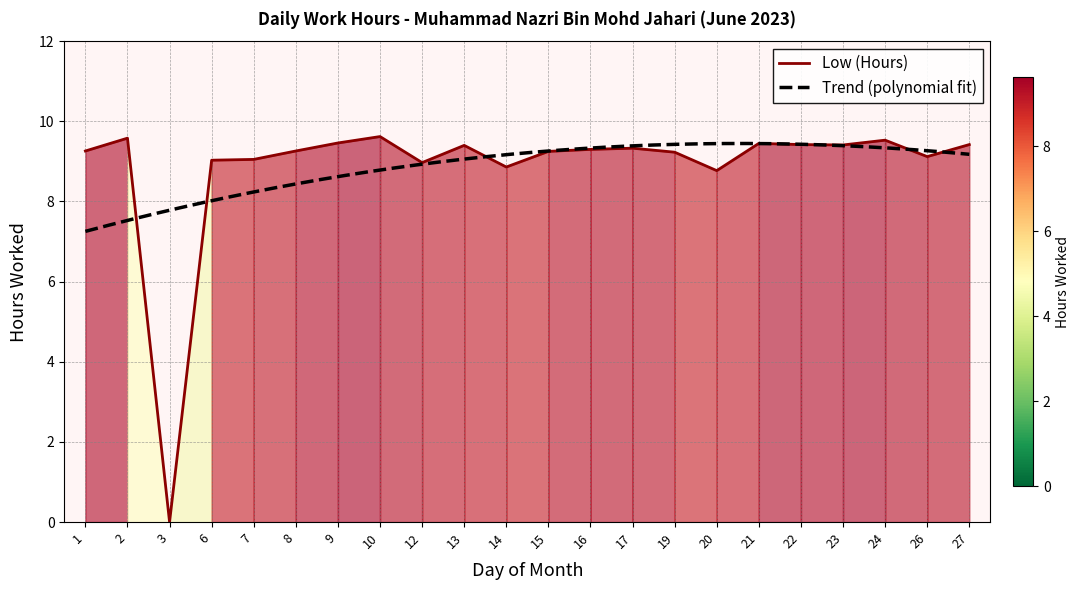

The value at 26 is 9.1. True or false?

True